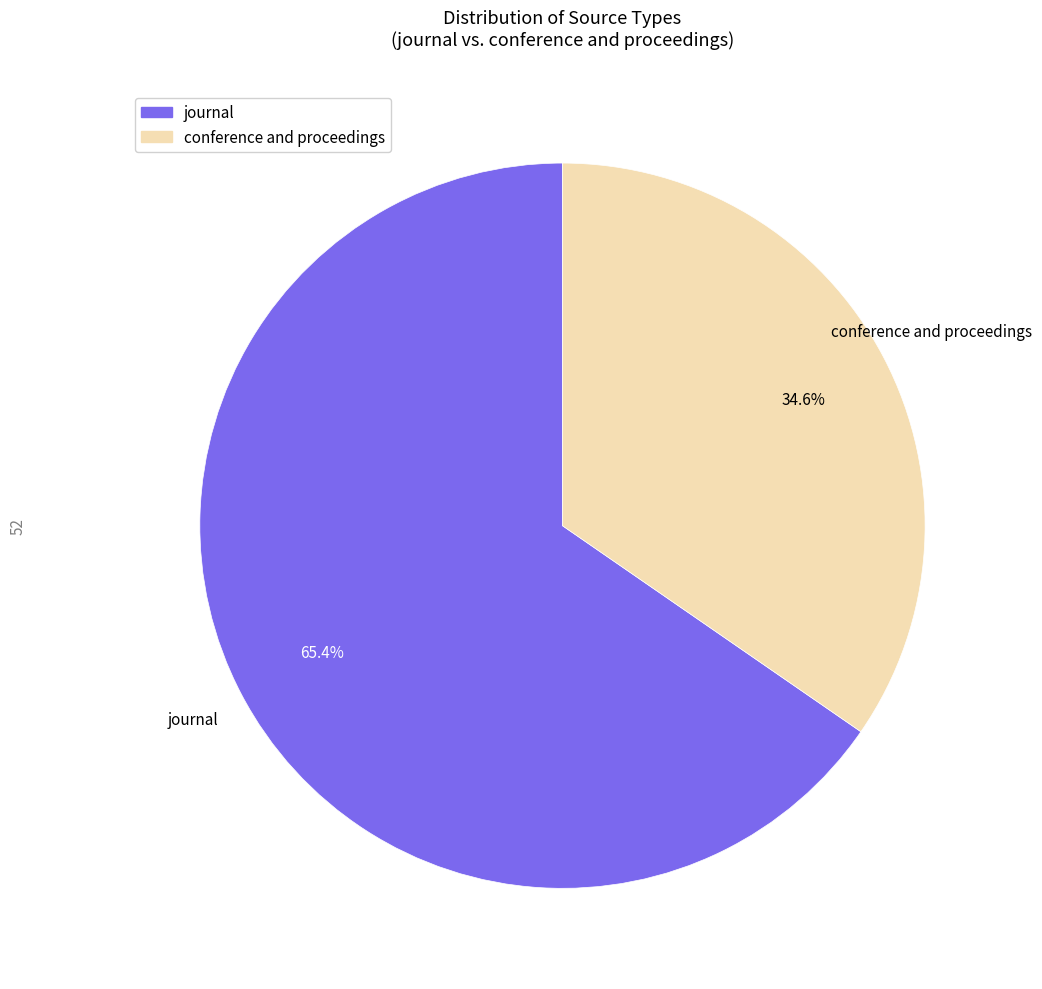

What is the smallest slice in the pie chart?

conference and proceedings